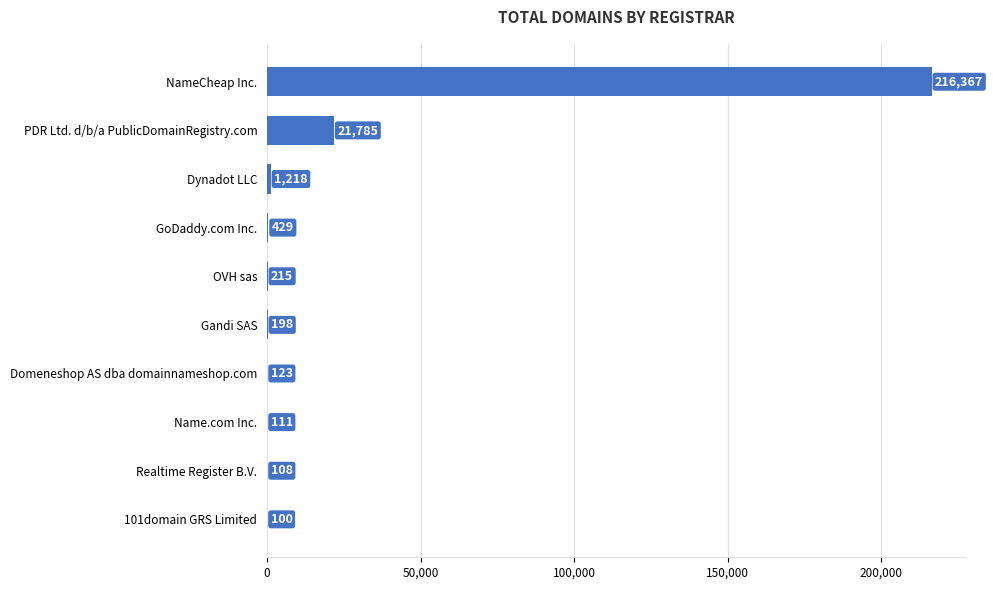

The value at GoDaddy.com Inc. is 429. True or false?

True